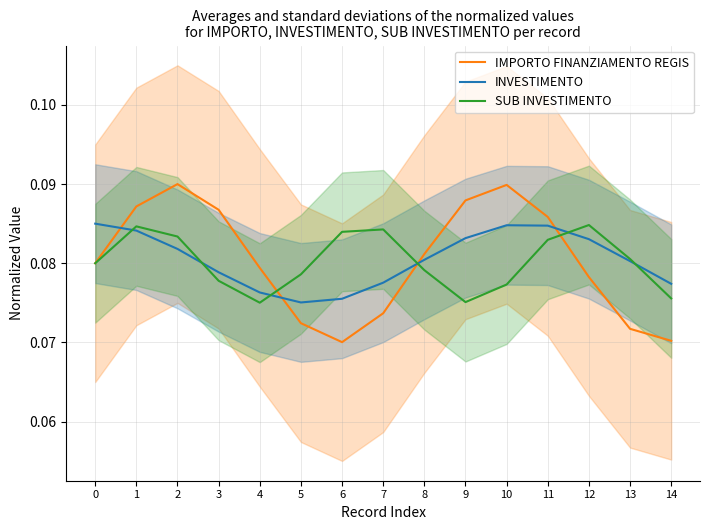

True or false: SUB INVESTIMENTO and INVESTIMENTO intersect in this chart.

True